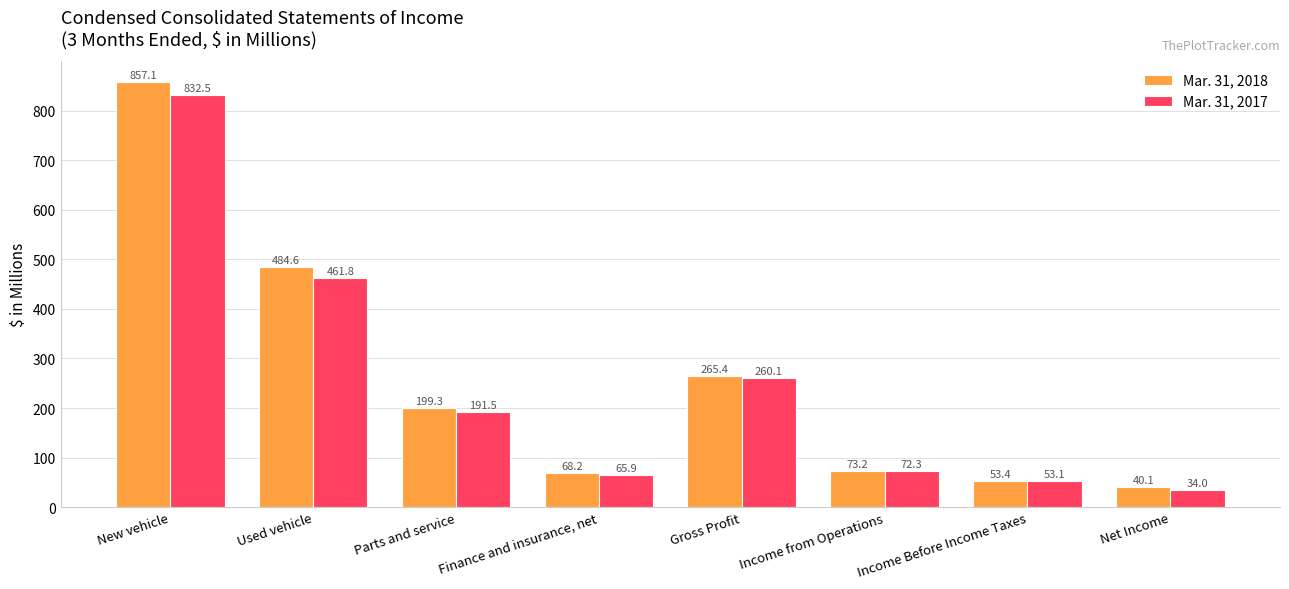

Rank the categories by Mar. 31, 2018 value from lowest to highest.

Net Income, Income Before Income Taxes, Finance and insurance, net, Income from Operations, Parts and service, Gross Profit, Used vehicle, New vehicle